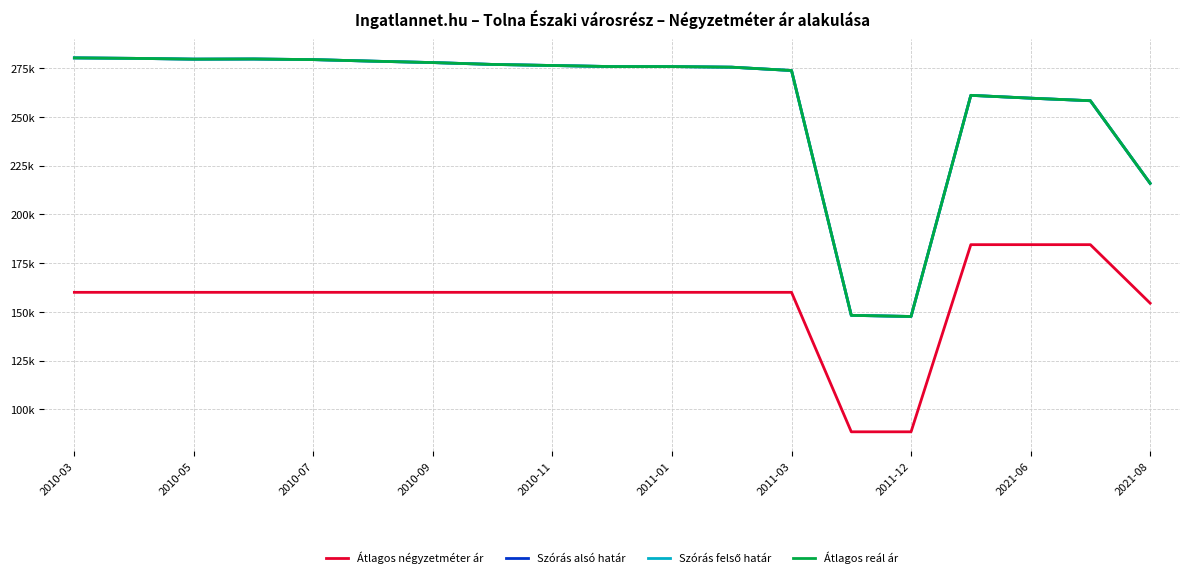

What is the label of the 6th point from the left?

2011-01